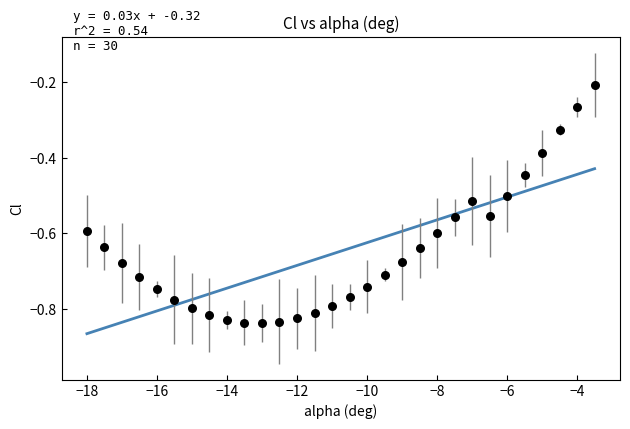

What is the range of Y values (max minus min)?

0.6